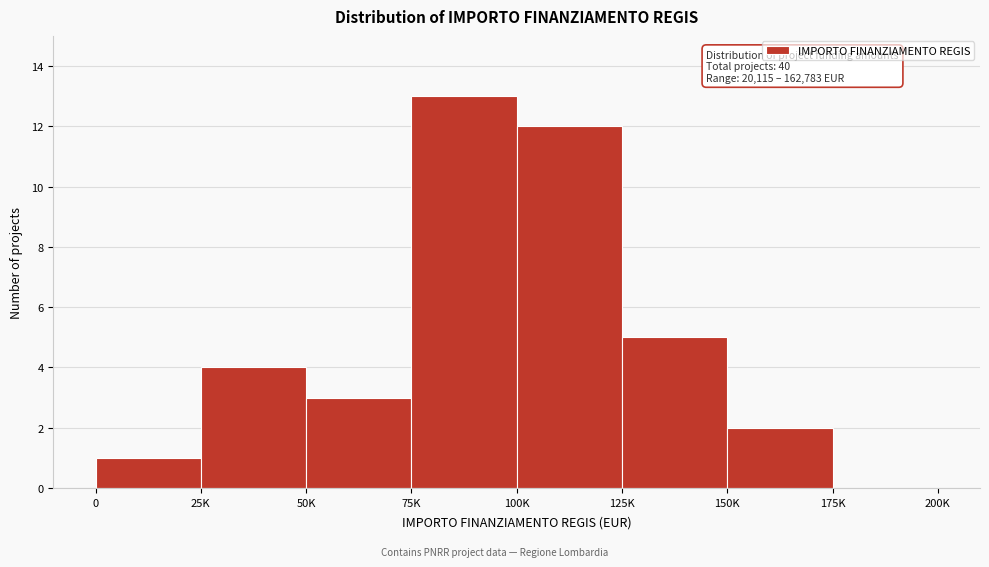

Reading left to right, extract all data points from this chart.

0=1	25K=4	50K=3	75K=13	100K=12	125K=5	150K=2	175K=0